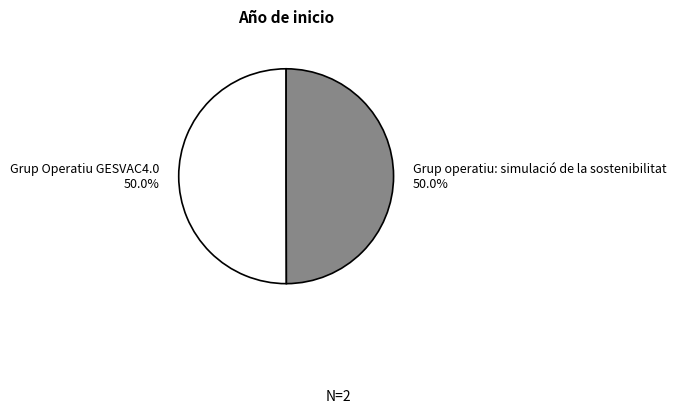

How many segments does this pie chart have?

2